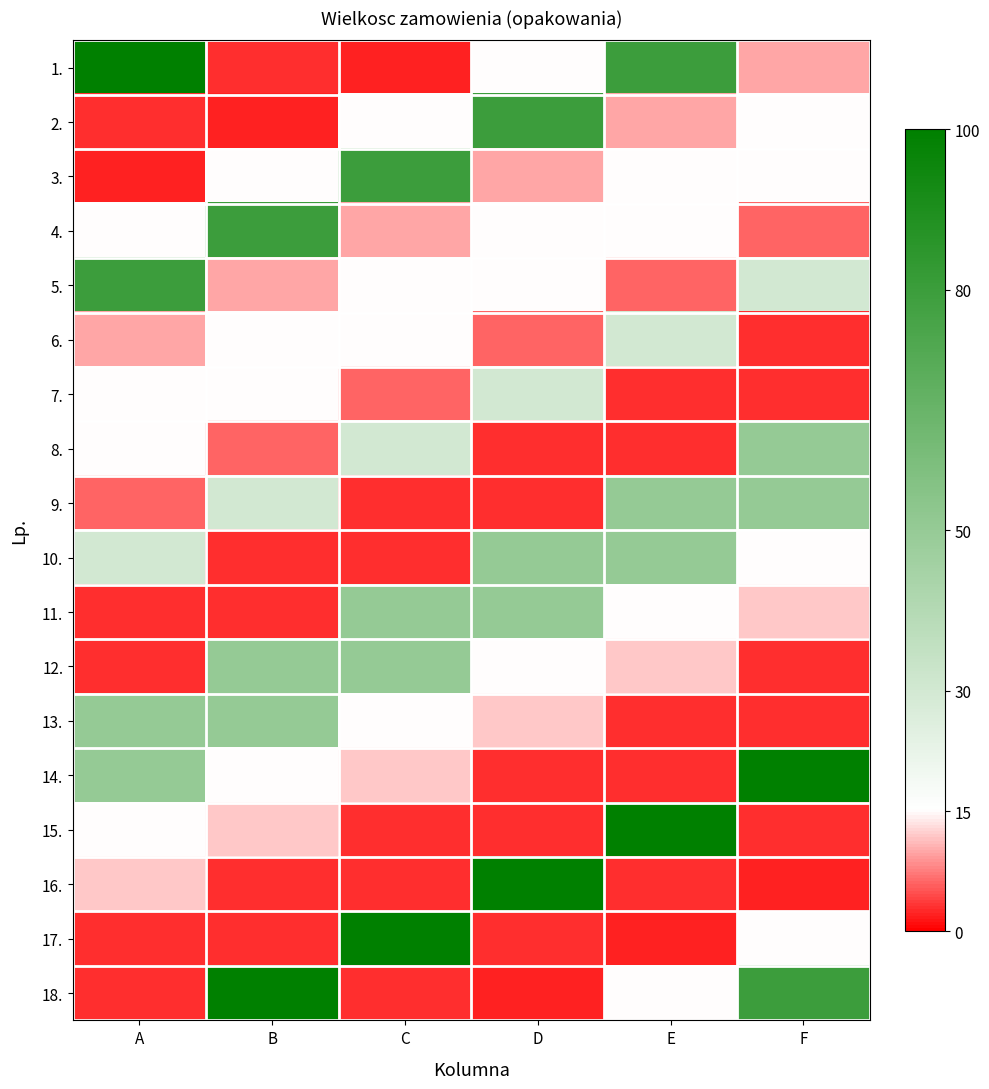

Which series changed the most between A and E?

15.